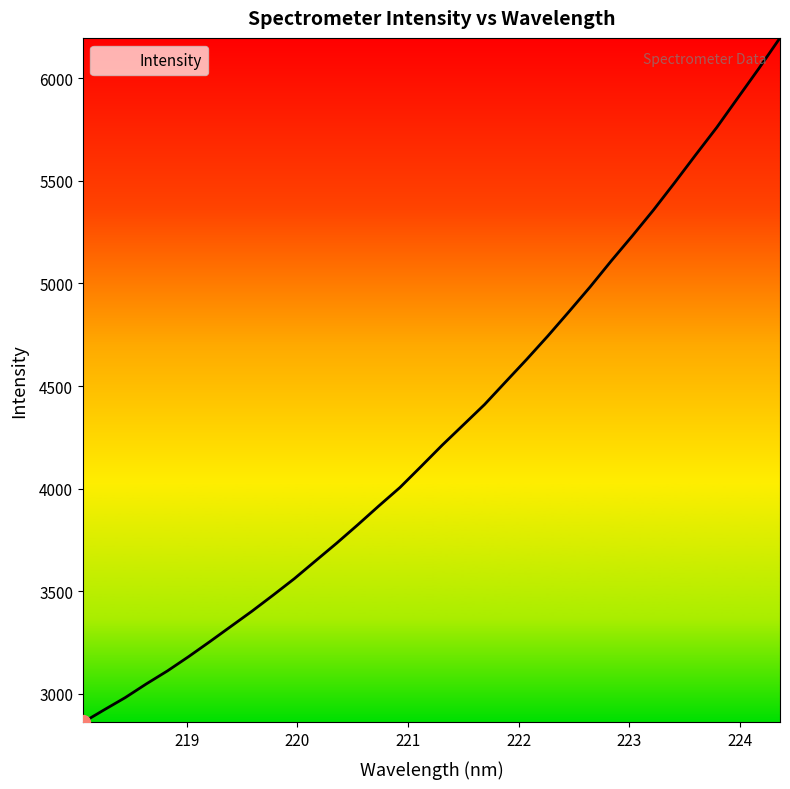

What is the greatest value displayed?

6197.6